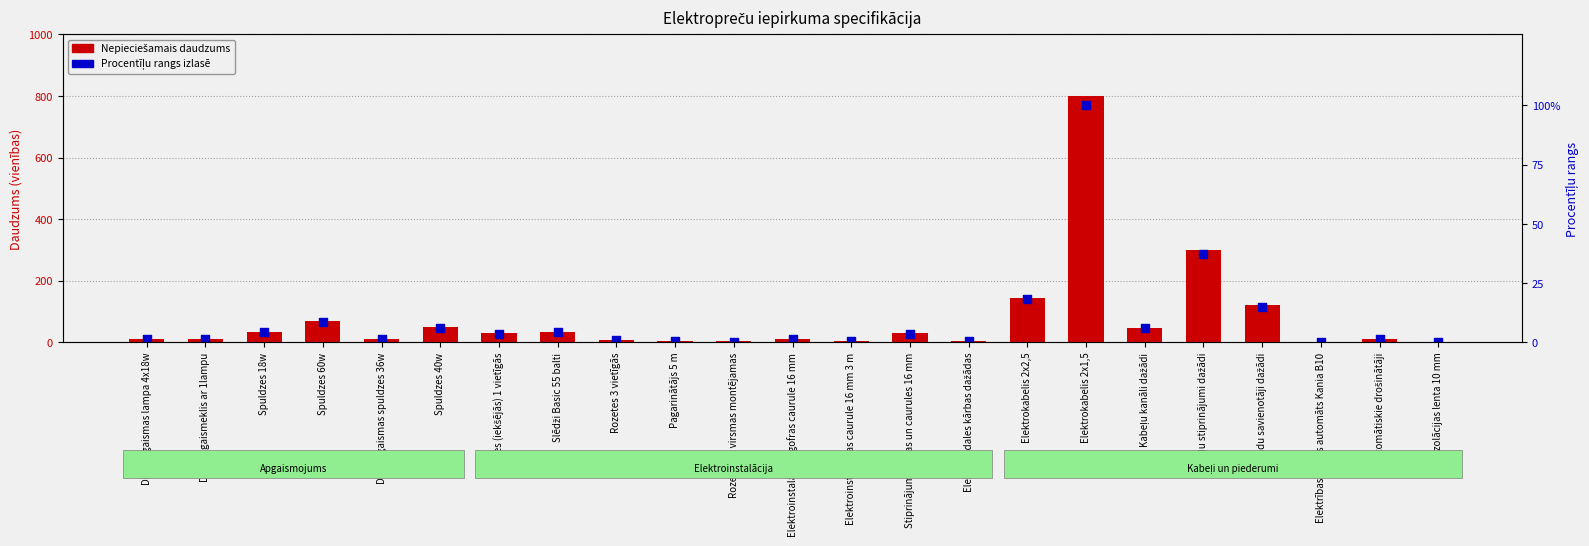

At which category is the sum across all series the highest?

Elektrokabelis 2x1,5